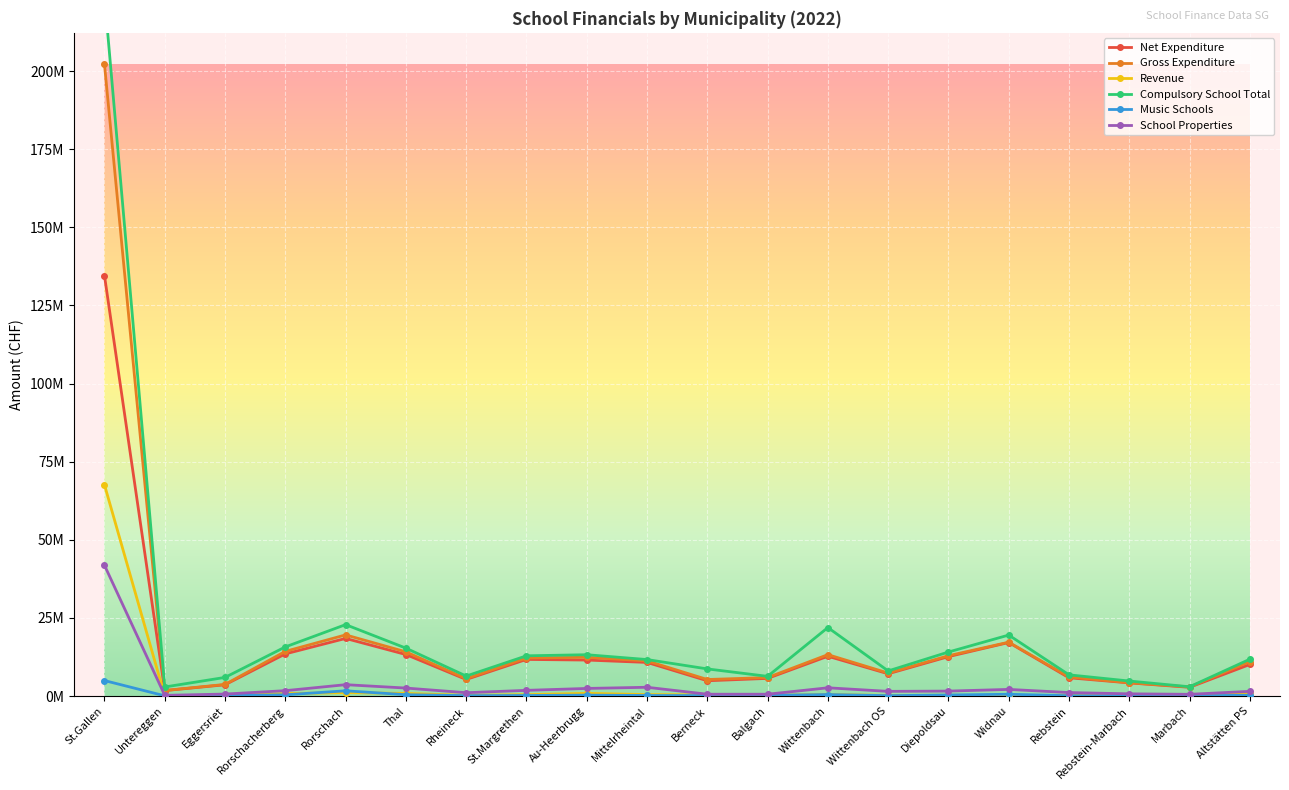

Where does the Compulsory School Total series first go above 11809599?

St.Gallen